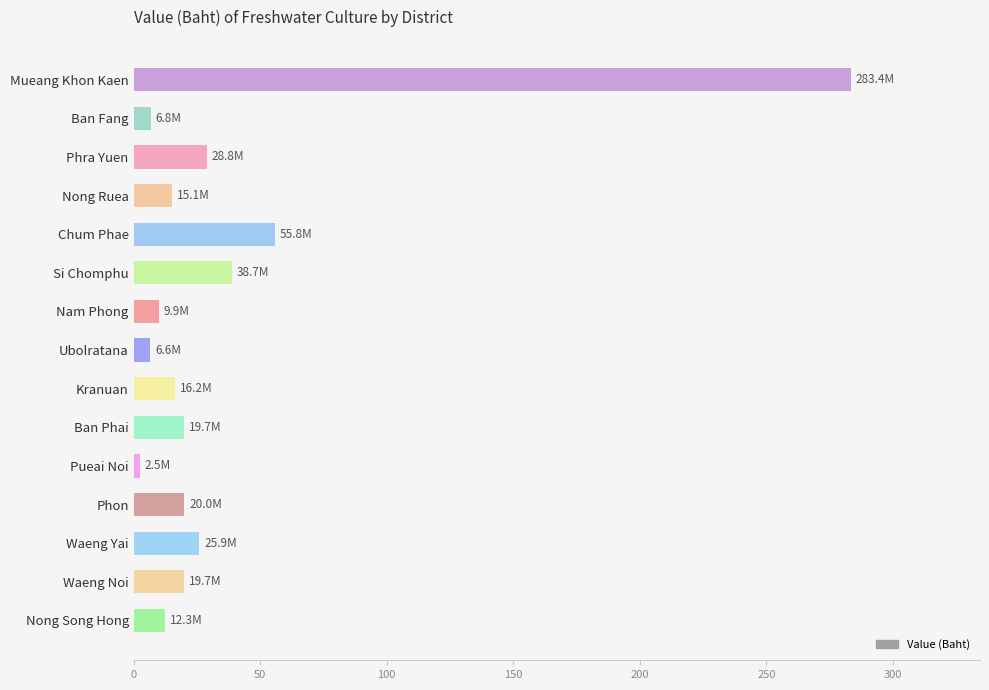

How many values are below 19?

7